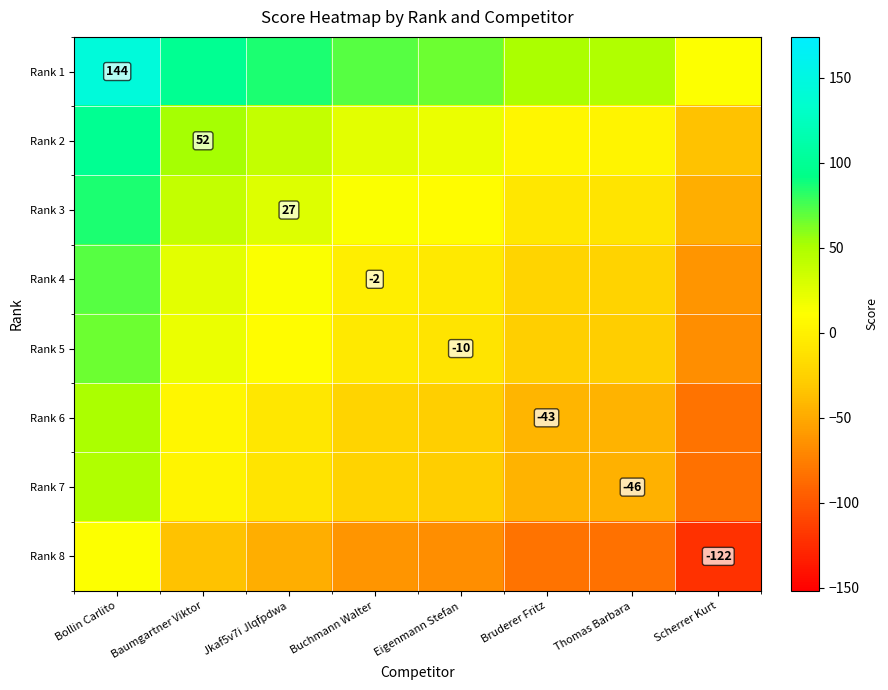

The value of Rank 5 at Eigenmann Stefan is -14.9. True or false?

False